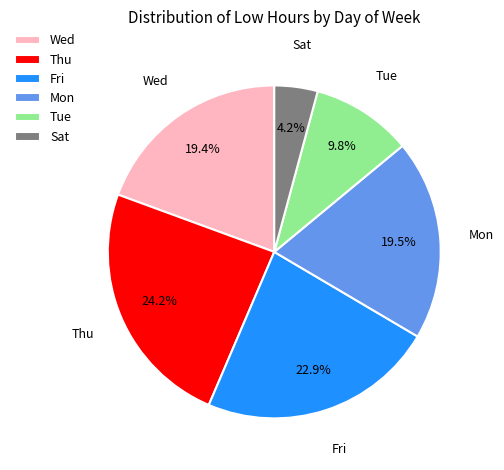

How many slices are in this pie chart?

6